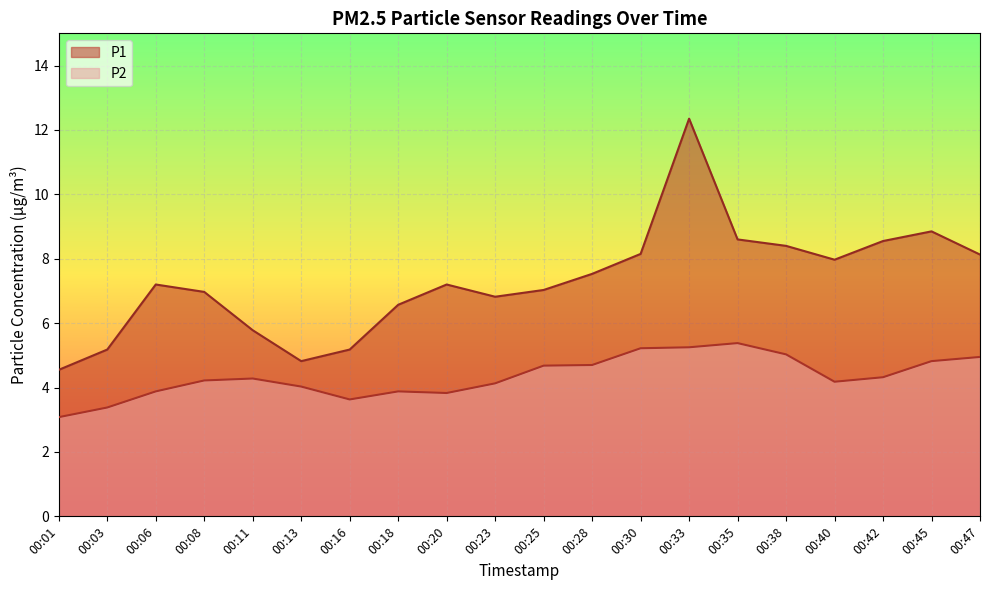

What is the approximate value of P1 at 00:38?

8.4